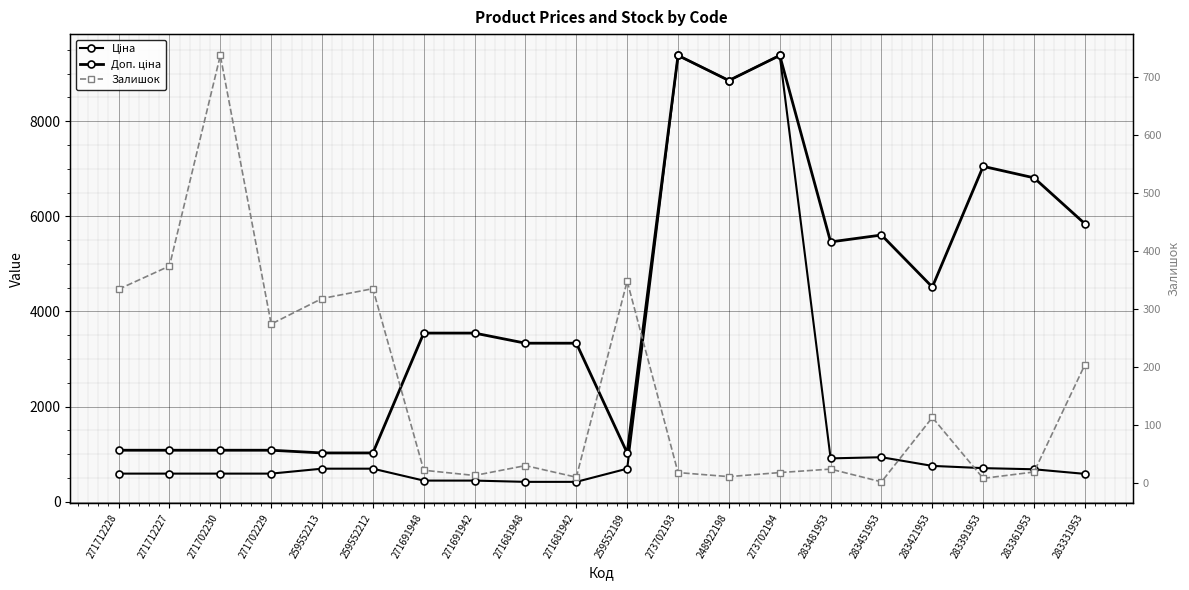

How many lines are shown in the chart?

3